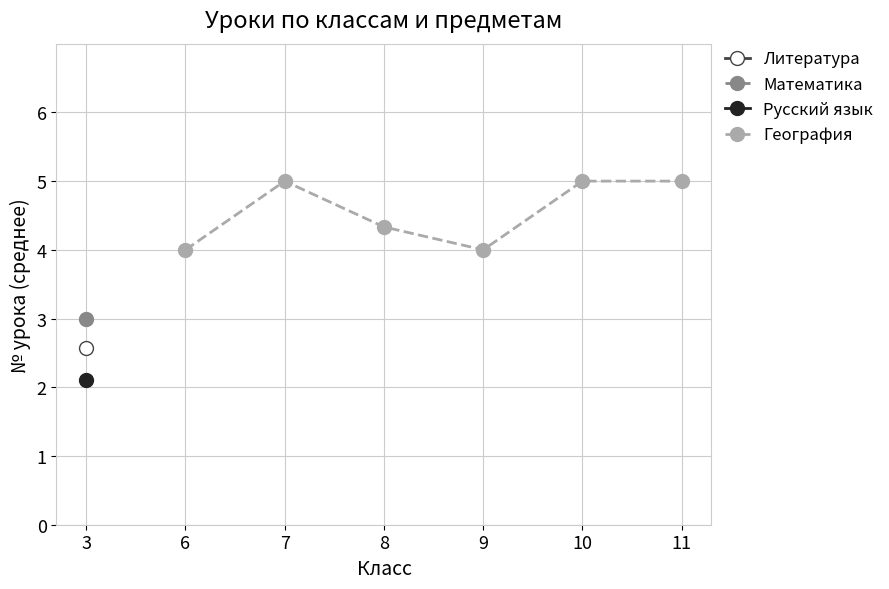

How many lines are shown in the chart?

1